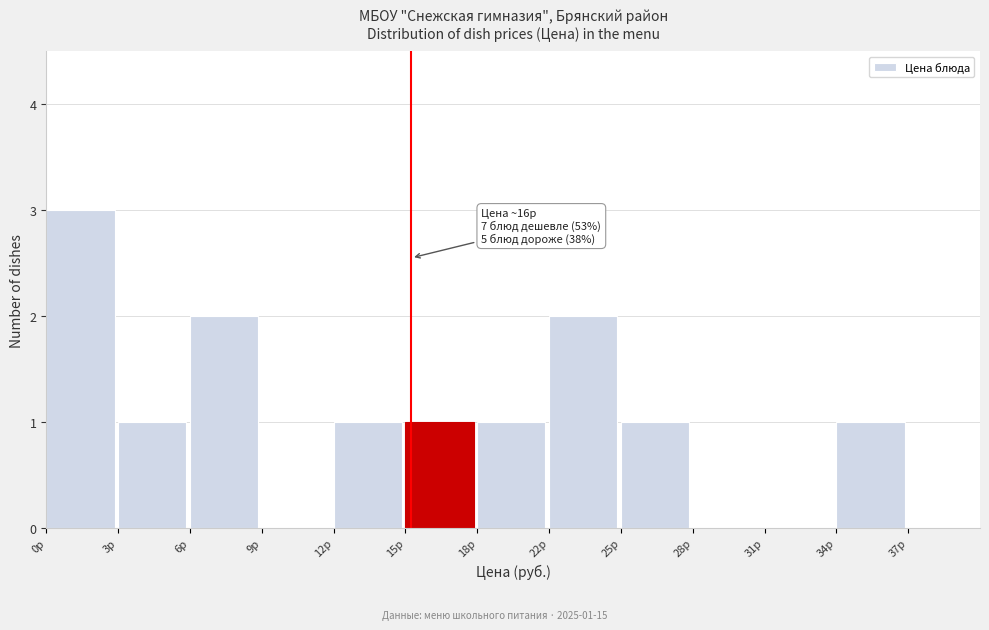

Reading left to right, list all the values displayed in this chart.

0р=3	3р=1	6р=2	9р=0	12р=1	15р=1	18р=1	22р=2	25р=1	28р=0	31р=0	34р=1	37р=0